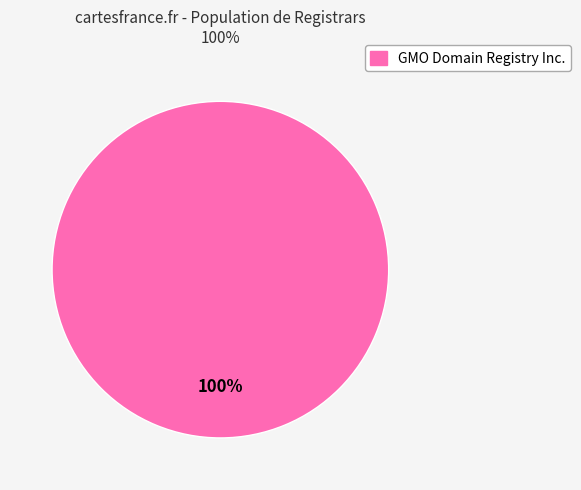

Does any single category account for the majority?

Yes